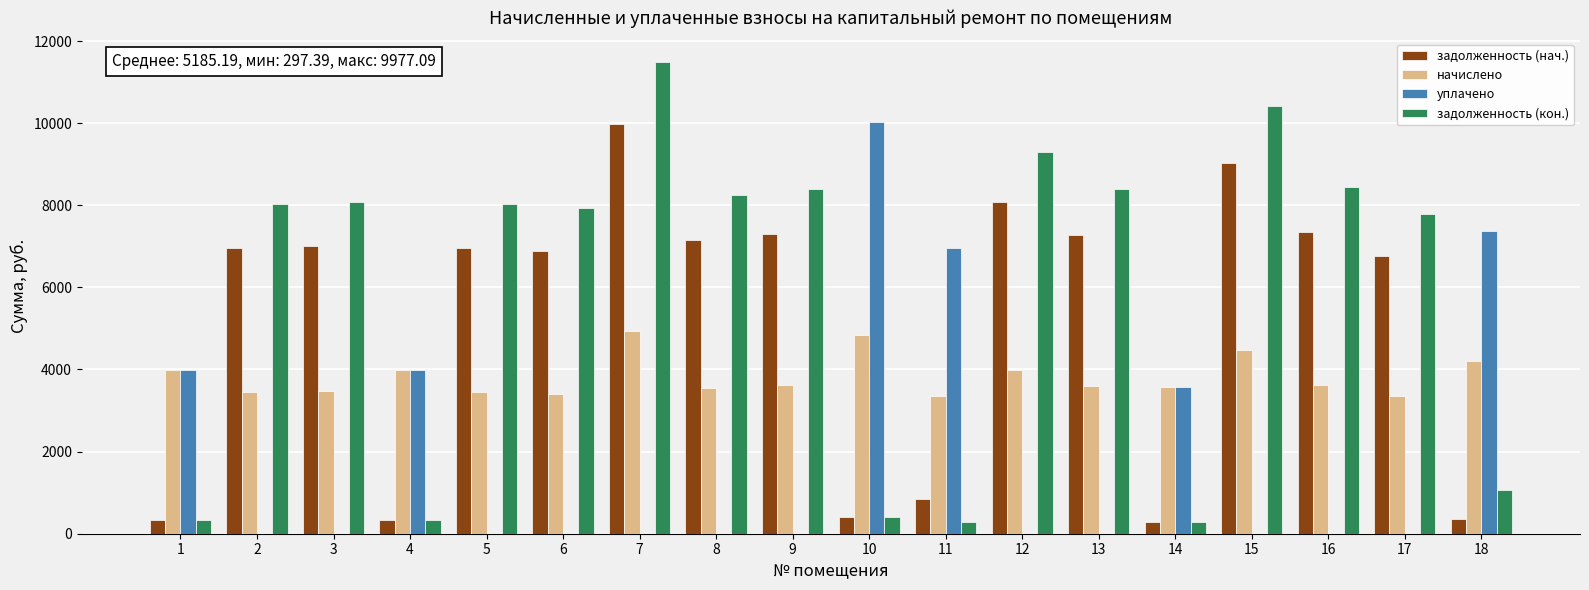

What is the total value across all series at 15?

23920.9